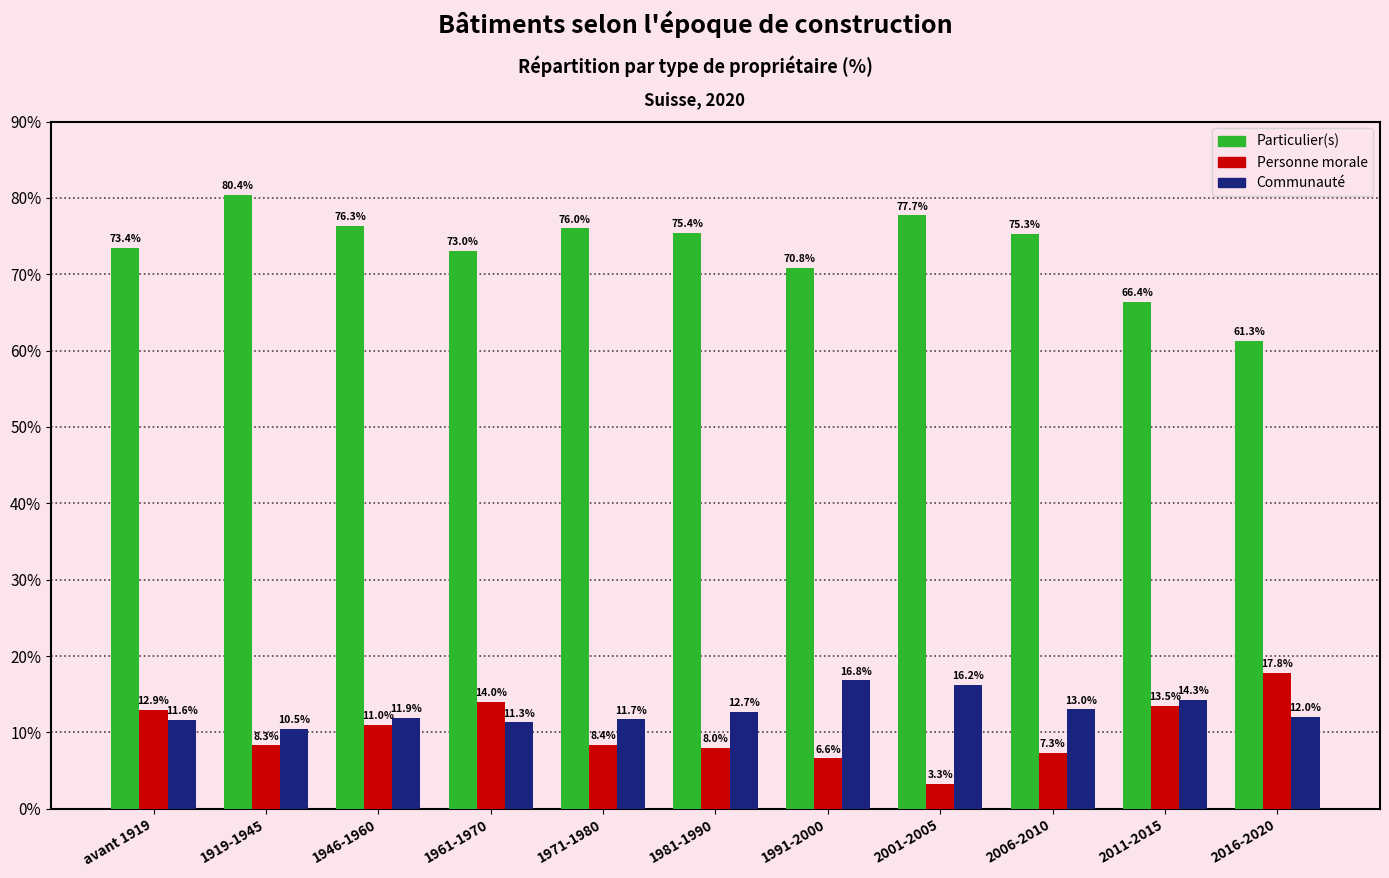

Reading left to right, extract all data points from this chart.

Particulier(s): avant 1919=73.4	1919-1945=80.4	1946-1960=76.3	1961-1970=73.0	1971-1980=76.0	1981-1990=75.4	1991-2000=70.8	2001-2005=77.7	2006-2010=75.3	2011-2015=66.4	2016-2020=61.3
Personne morale: avant 1919=12.9	1919-1945=8.3	1946-1960=11.0	1961-1970=14.0	1971-1980=8.4	1981-1990=8.0	1991-2000=6.6	2001-2005=3.3	2006-2010=7.3	2011-2015=13.5	2016-2020=17.8
Communauté: avant 1919=11.6	1919-1945=10.5	1946-1960=11.9	1961-1970=11.3	1971-1980=11.7	1981-1990=12.7	1991-2000=16.8	2001-2005=16.2	2006-2010=13.0	2011-2015=14.3	2016-2020=12.0